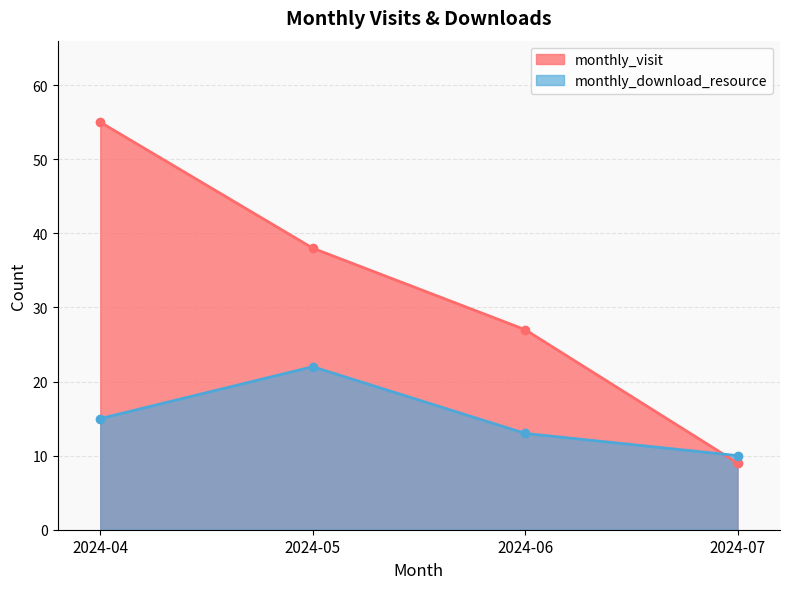

How many times do monthly_download_resource and monthly_visit cross each other?

1